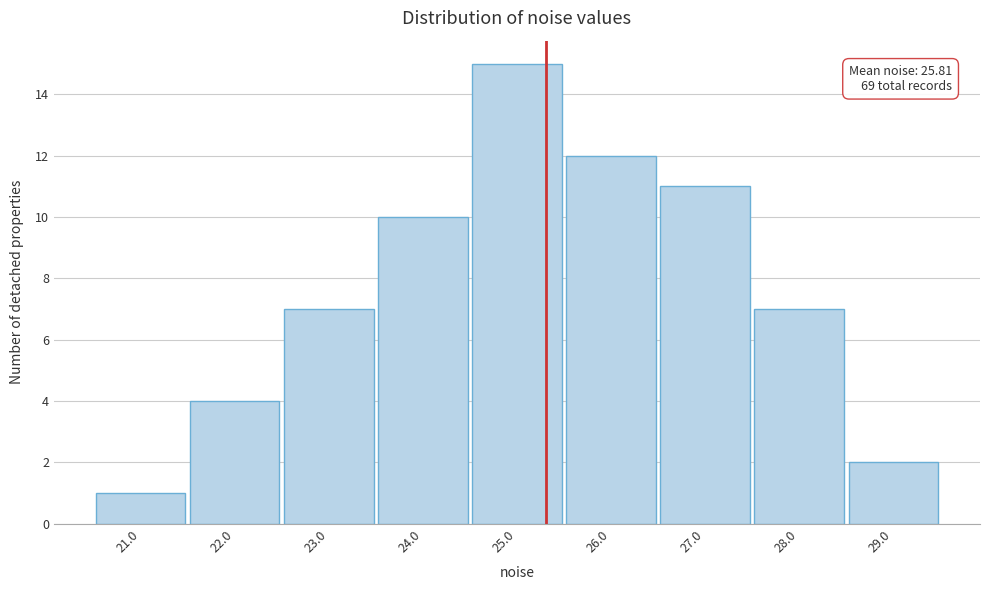

Reading left to right, transcribe all the data shown in this chart.

21.0=1	22.0=4	23.0=7	24.0=10	25.0=15	26.0=12	27.0=11	28.0=7	29.0=2